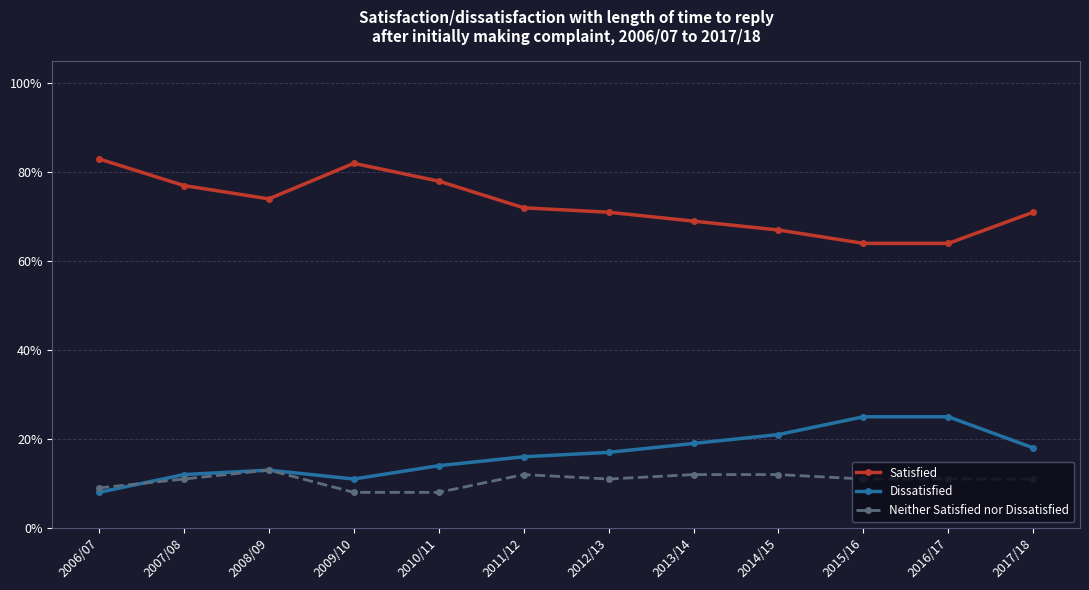

True or false: Neither Satisfied nor Dissatisfied and Satisfied cross at least once.

False